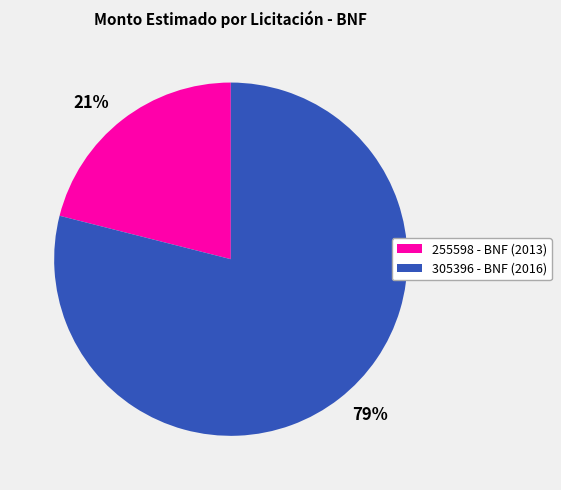

Combined, do 21% and 79% account for over 50%?

Yes